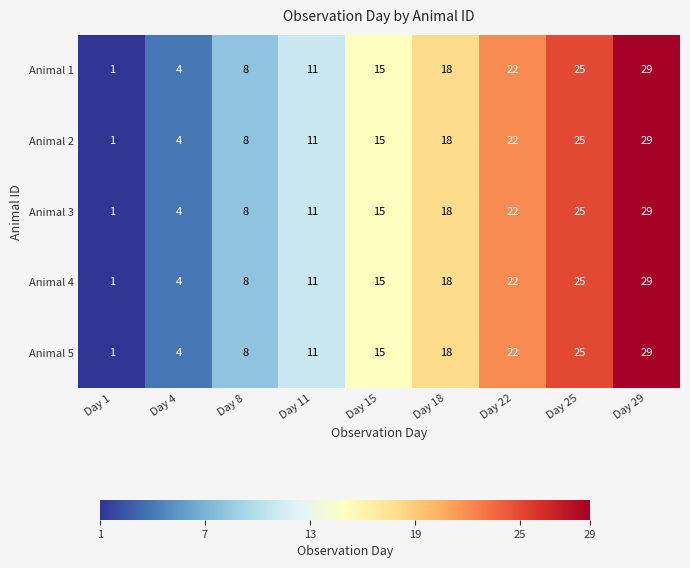

Which category has the highest value across all series?

Day 29